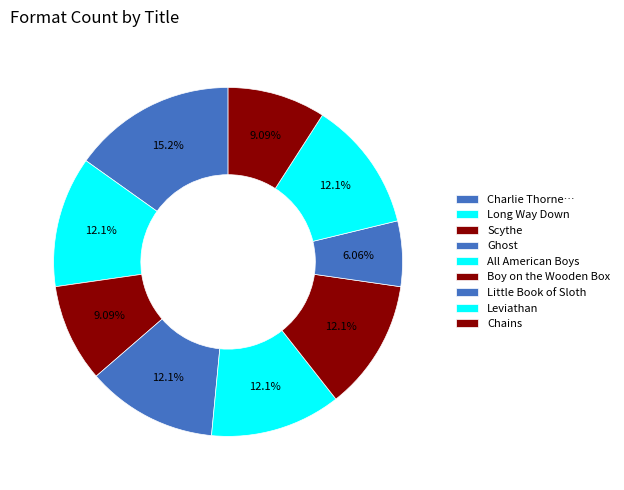

What percentage is the Long Way Down slice, to the nearest percent?

12%